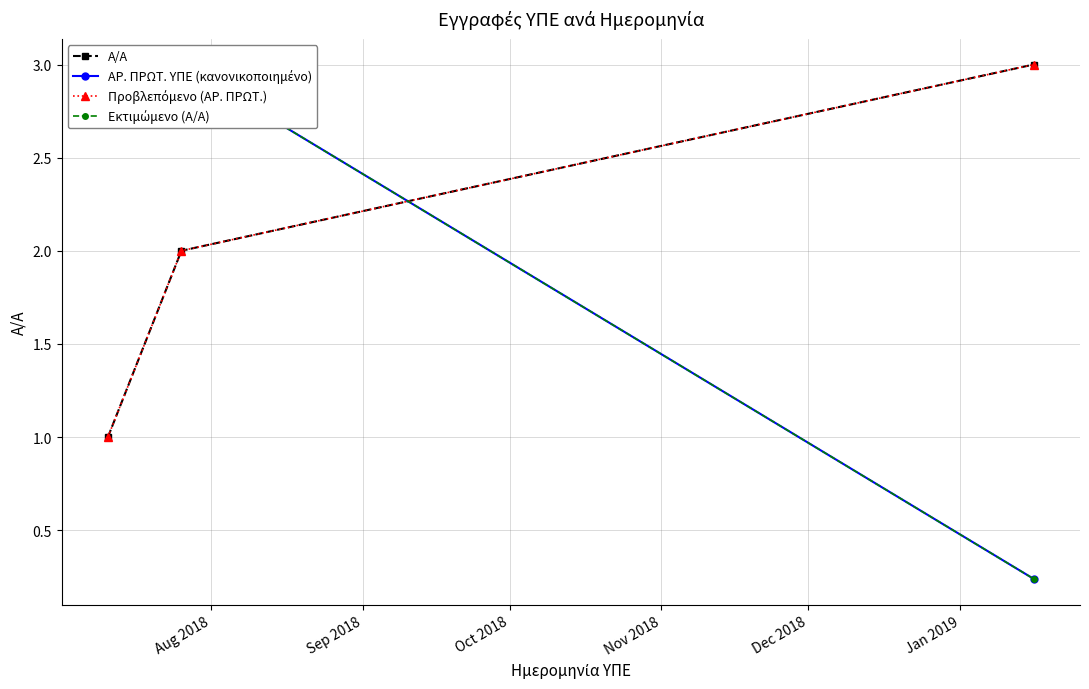

Between Aug 2018 and Sep 2018, which is larger?

Sep 2018